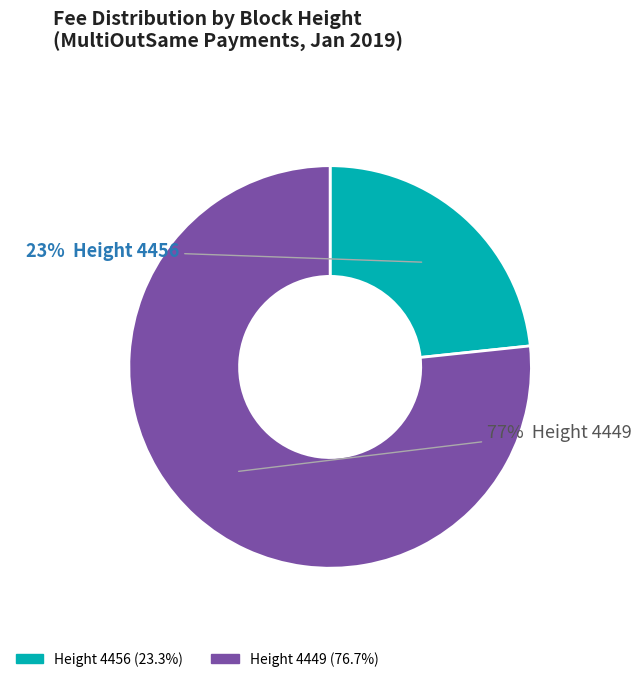

Is there any slice that represents more than half of the pie?

Yes